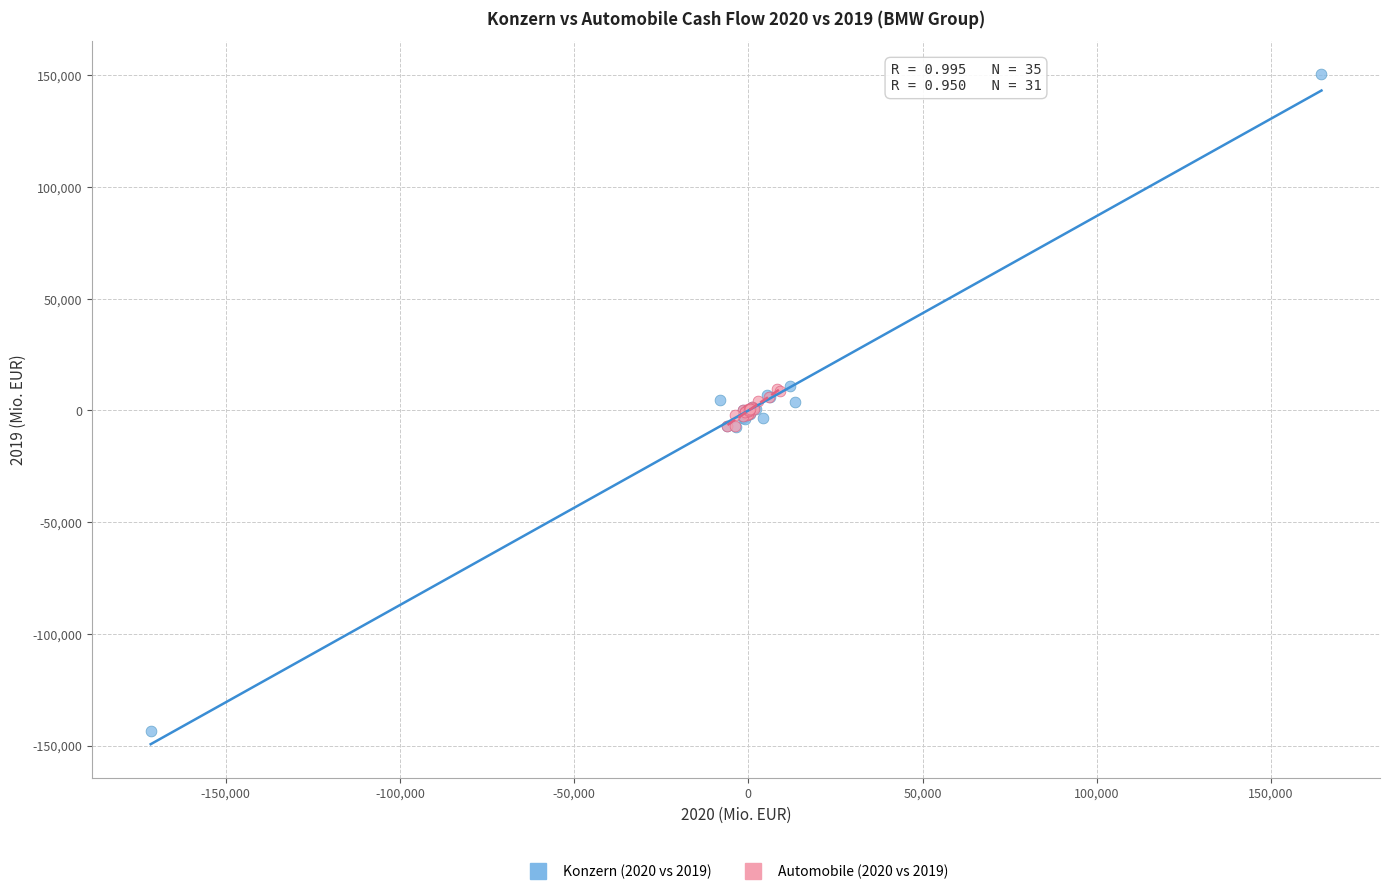

Which series reaches the maximum Y coordinate?

Konzern (2020 vs 2019)